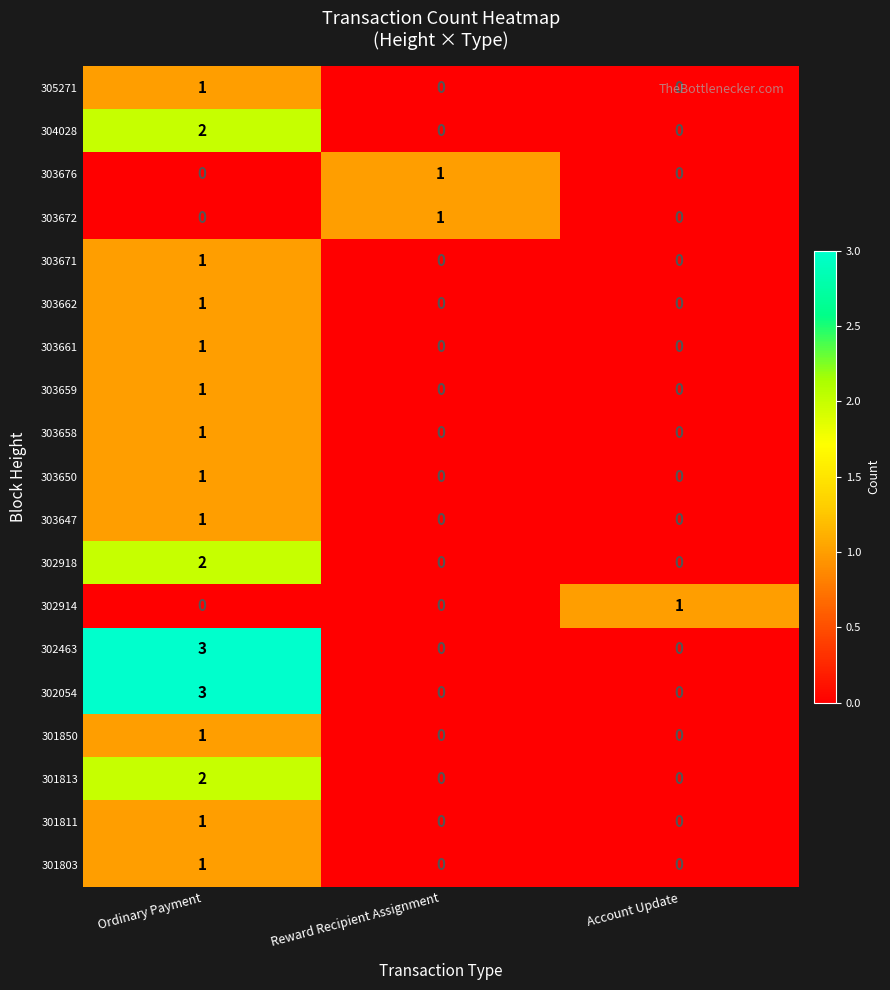

Is it true that 303672 equals 0 at Account Update?

True